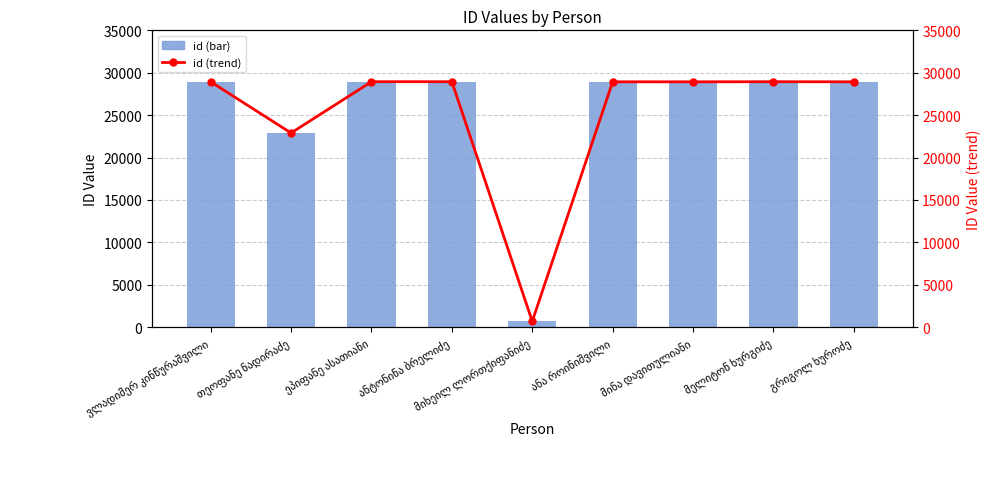

Is it true that id equals 28942 at ანტონინა ბრელიძე?

True